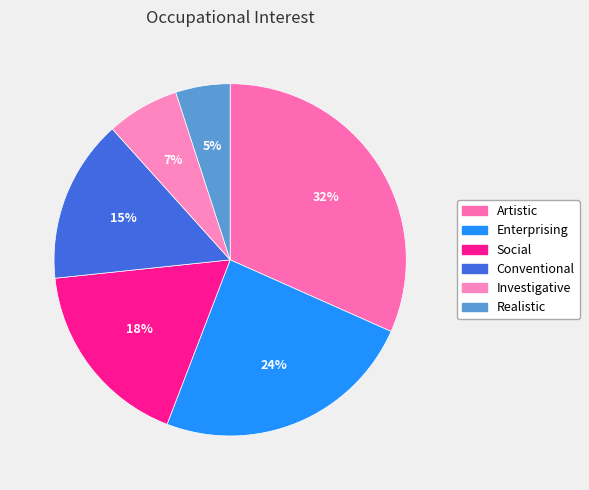

Is it true that Artistic is 20% of the pie?

False